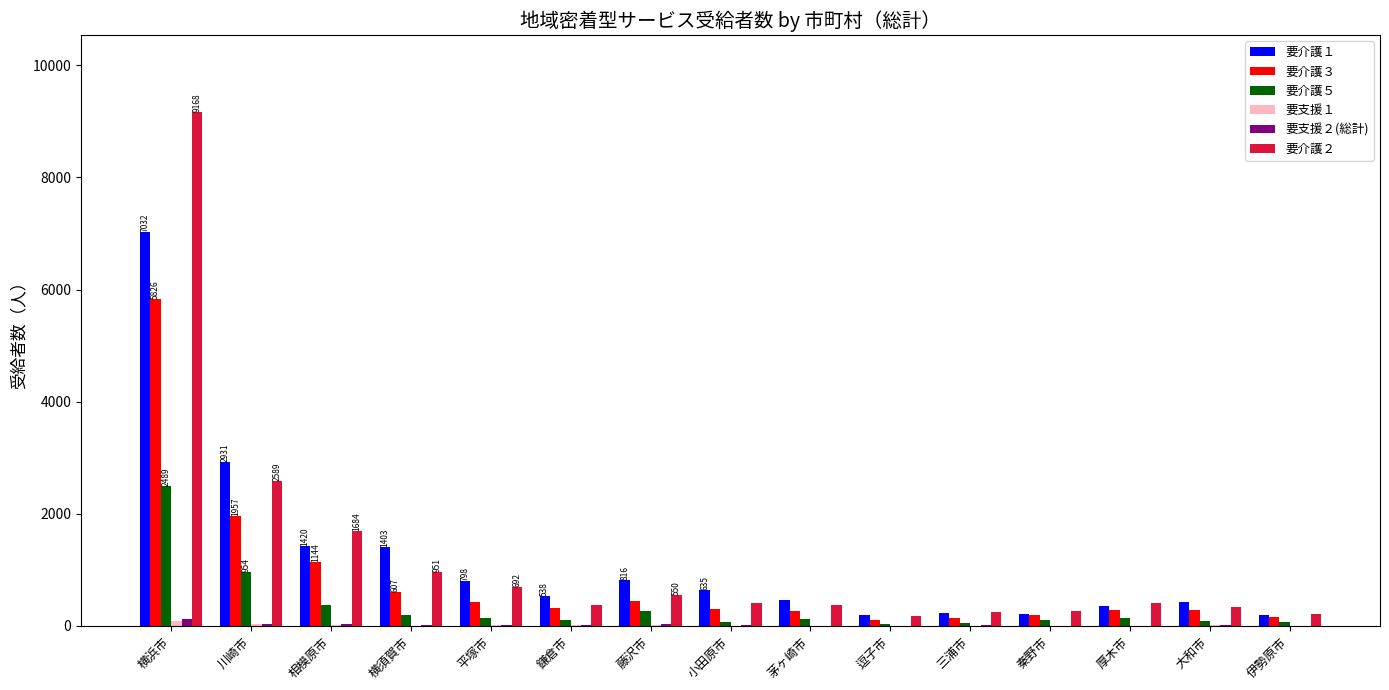

What is the greatest value displayed?

9168